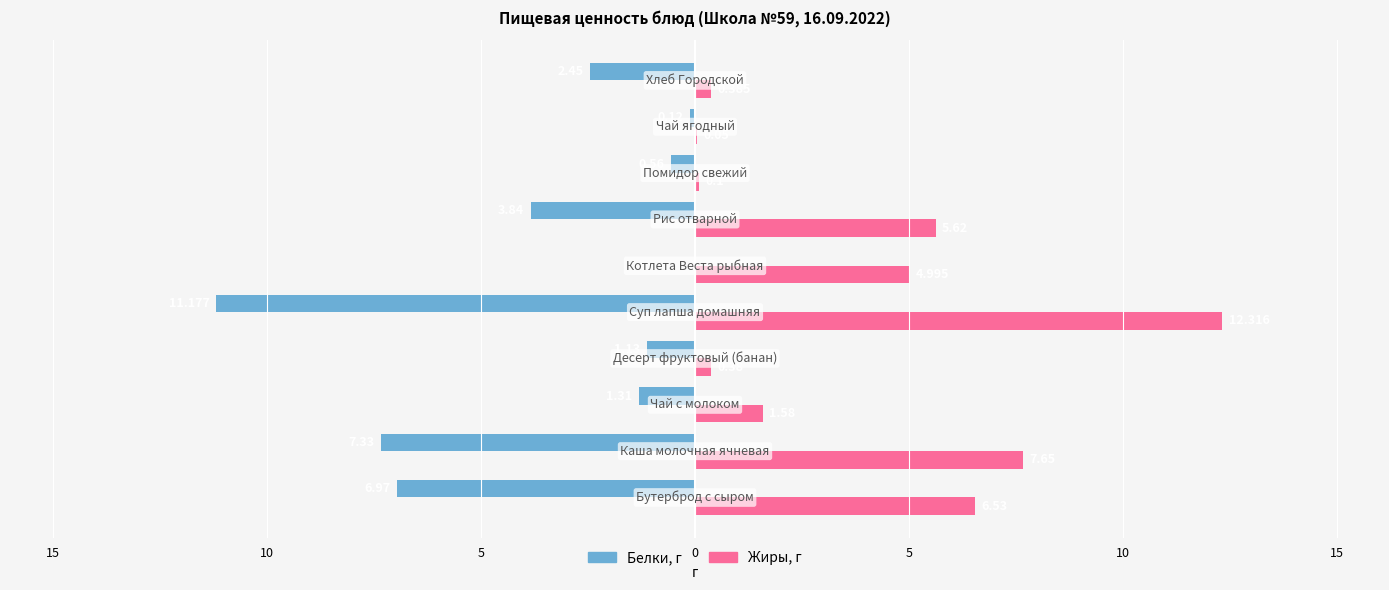

What is the minimum value shown in the chart?

-11.2